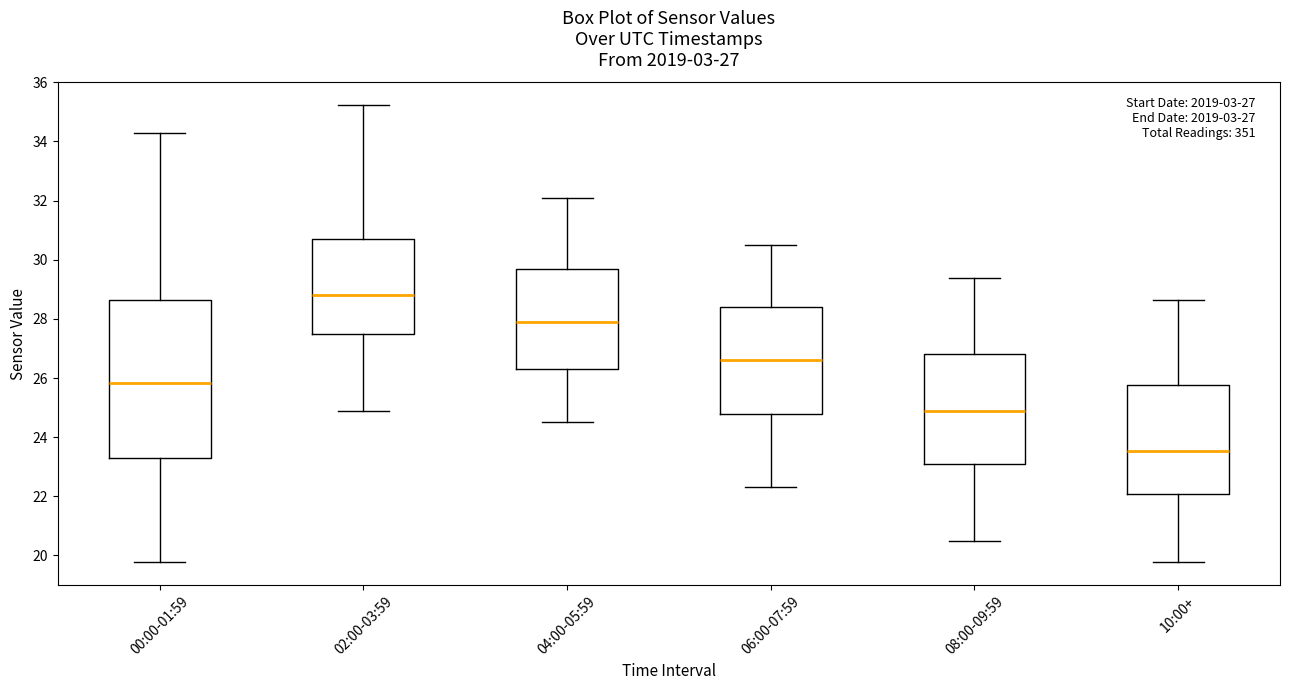

Which box's median line is the highest?

02:00-03:59